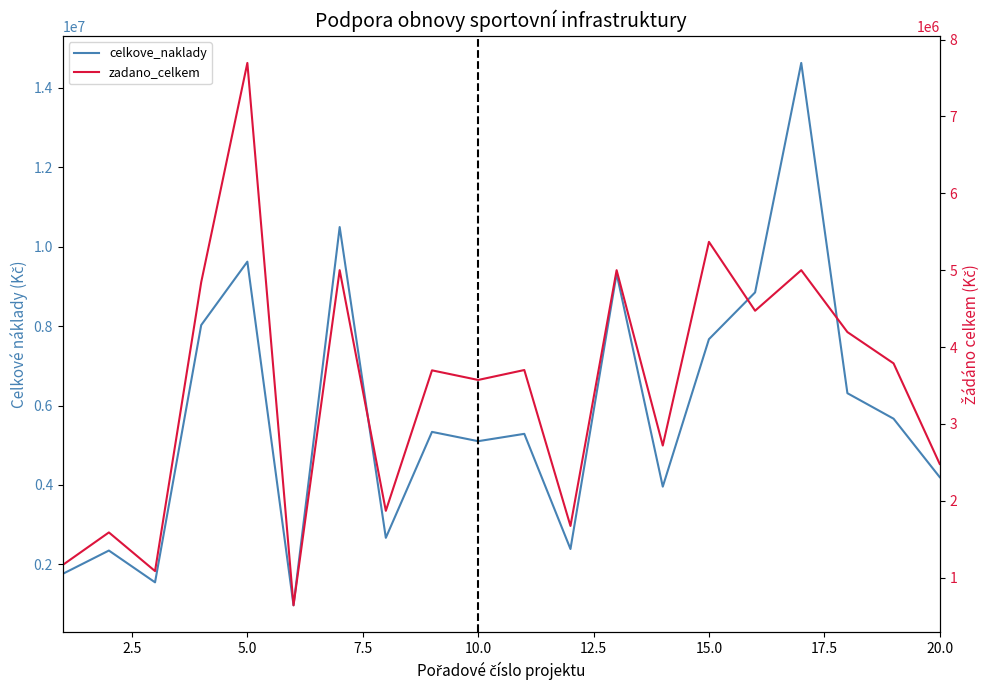

How many values in the zadano_celkem series exceed 3701099?

9